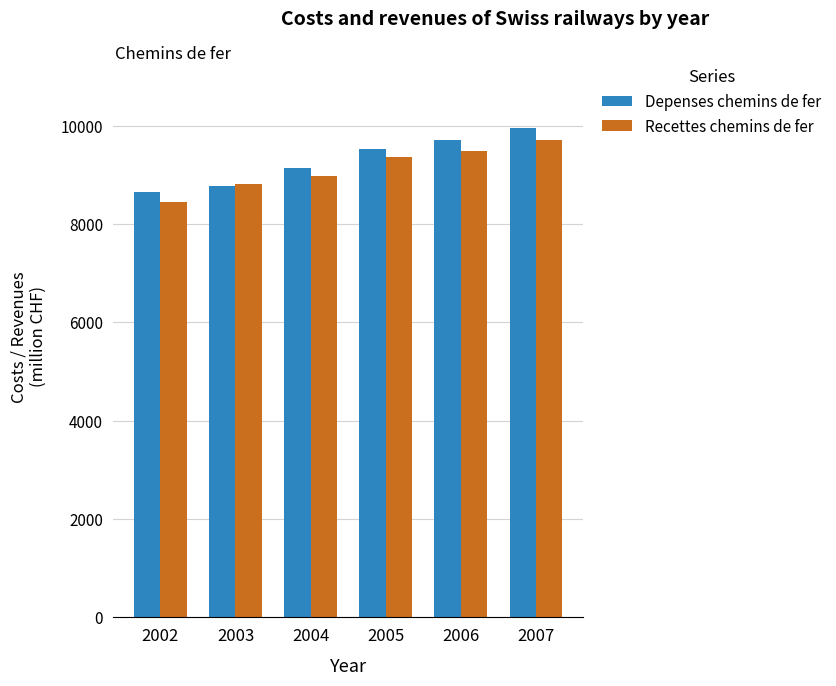

List the labels in order of Recettes chemins de fer value, largest first.

2007, 2006, 2005, 2004, 2003, 2002